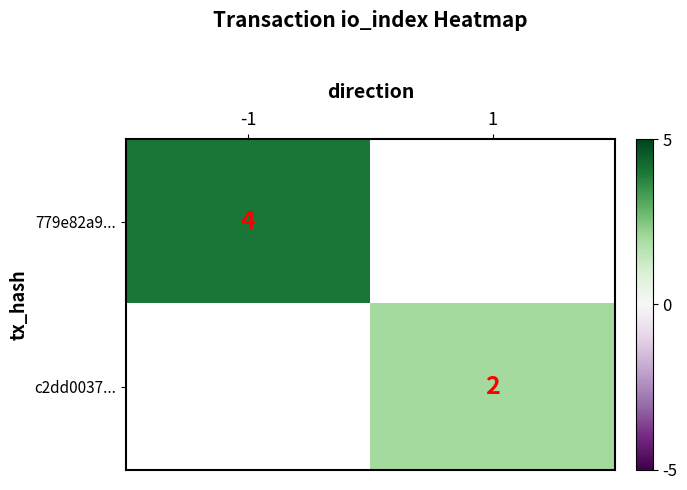

At which category does the chart reach its peak across all series?

-1